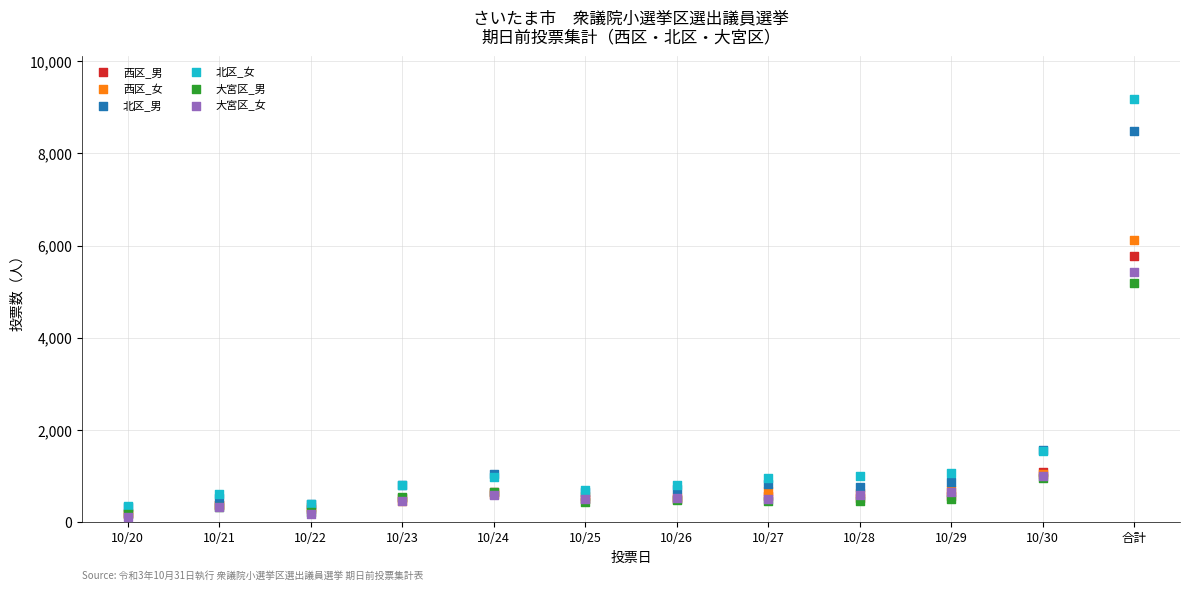

Across all series, what Y value is closest to 4649?

5191